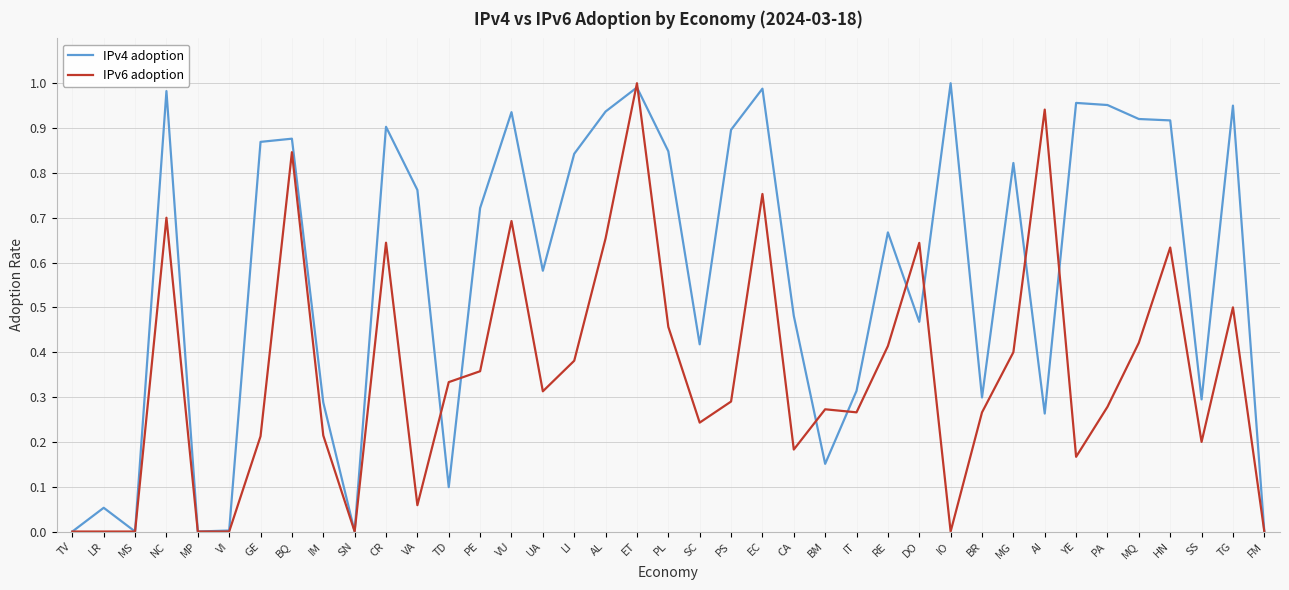

Is it true that IPv4 adoption equals 0.0 at SN?

True